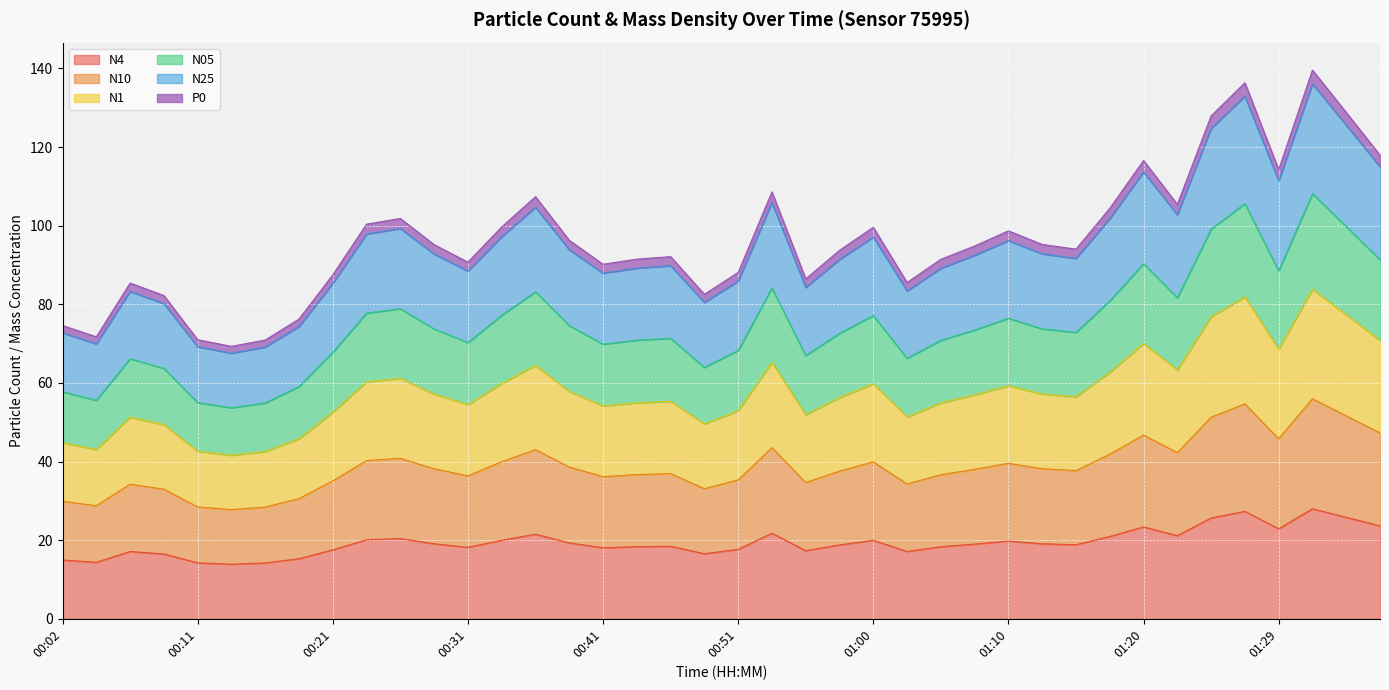

True or false: N25 has more than 1 points higher than both neighbors.

True